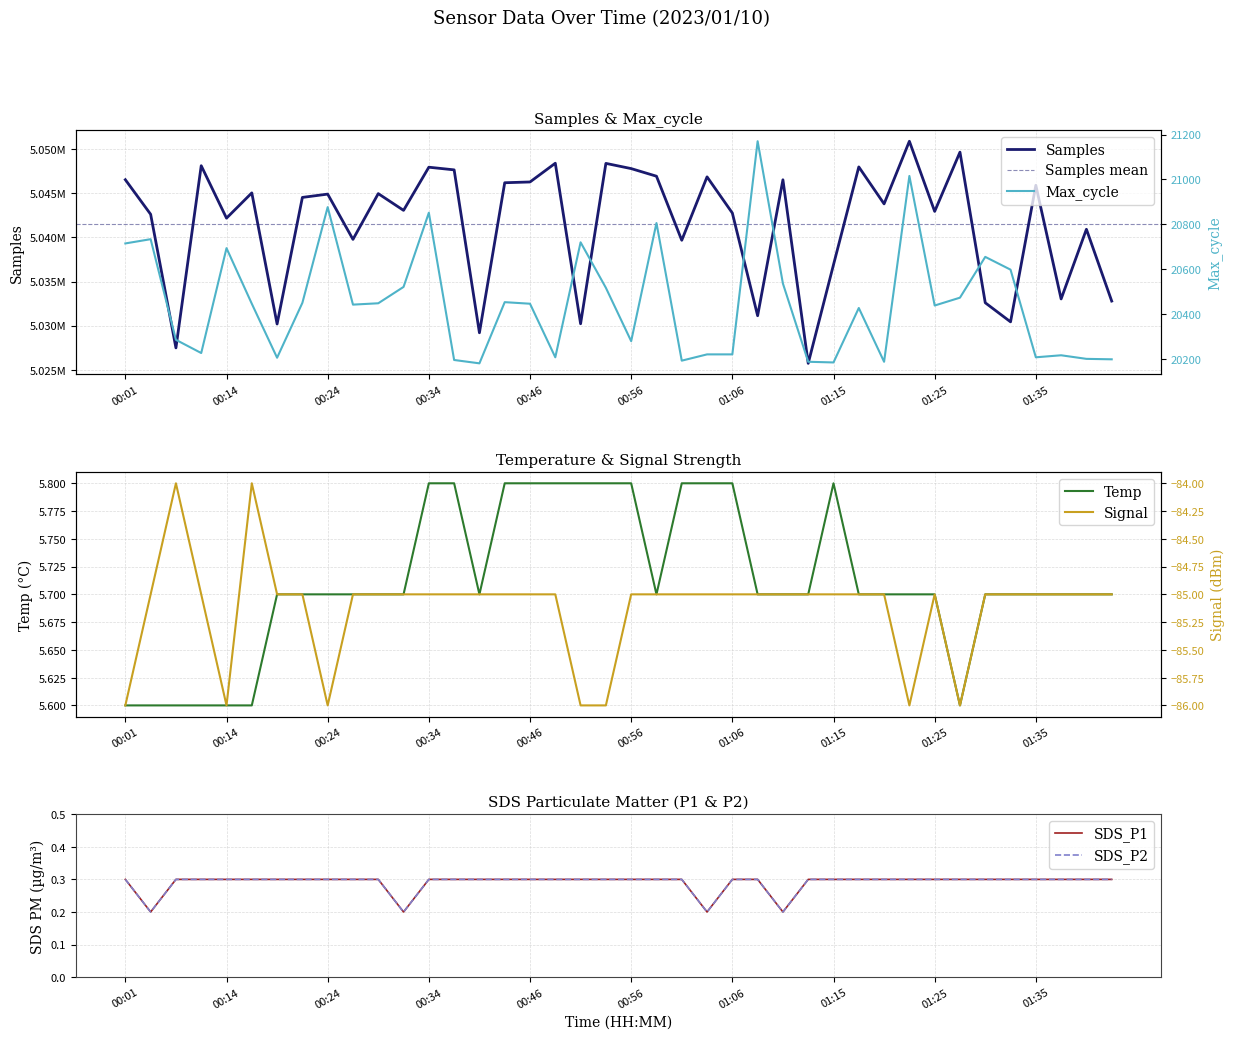

What is the label of the 10th point from the left?

00:26